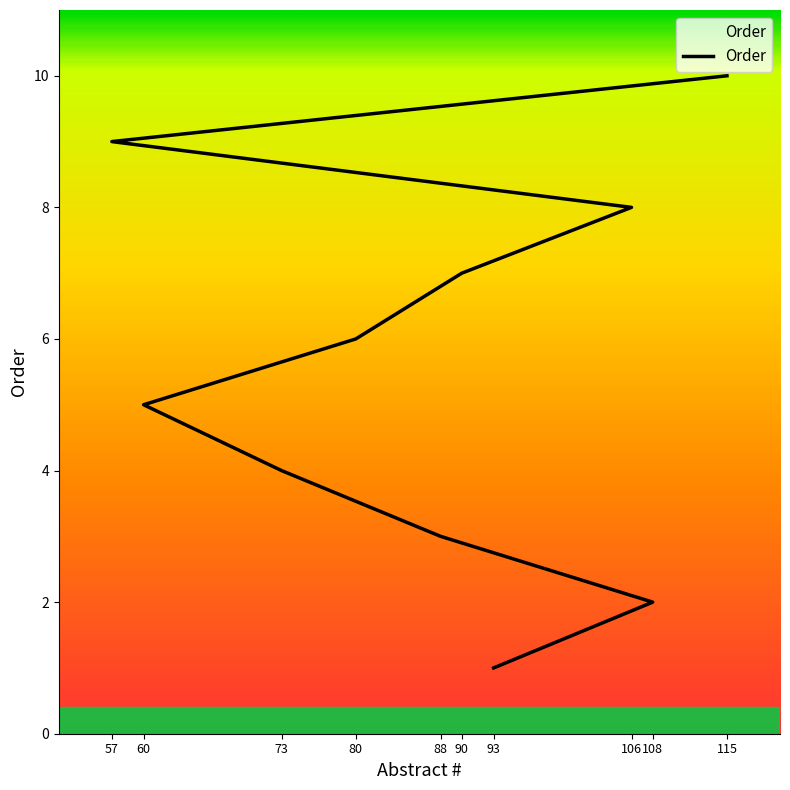

Which category has the lowest value across all series?

93